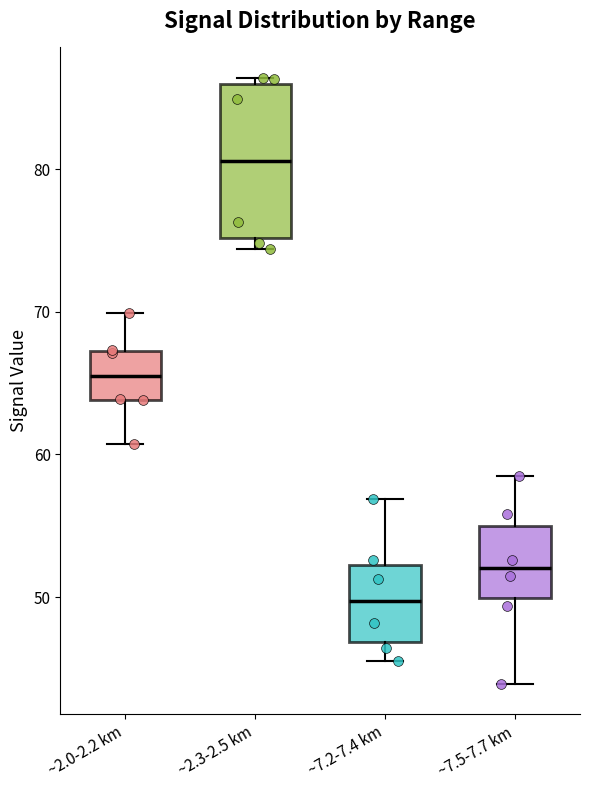

Reading left to right, transcribe this box plot: for each box, give where its median line is, the range the box spans, and where its two whiskers end, as read against the y-axis. The values are not printed on the chart, so give them approximately, as read against the axis.

~2.0-2.2 km: median 66, box 64 to 67, whiskers 61 to 70
~2.3-2.5 km: median 81, box 75 to 86, whiskers 74 to 86 (just above the box's upper edge)
~7.2-7.4 km: median 50, box 47 to 52, whiskers 46 to 57
~7.5-7.7 km: median 52, box 50 to 55, whiskers 44 to 59